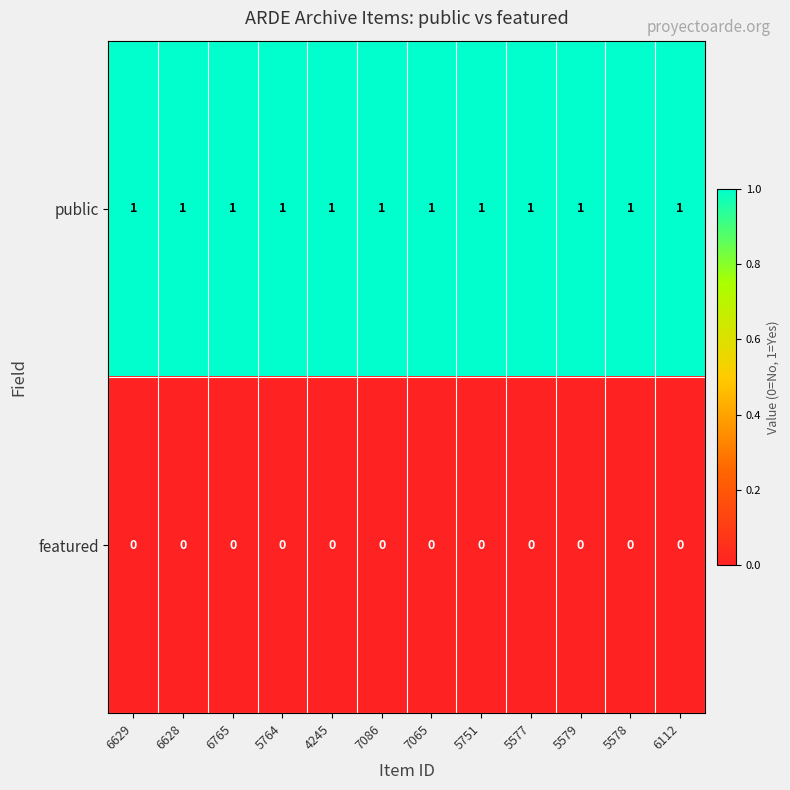

What is the maximum value shown in the chart?

1